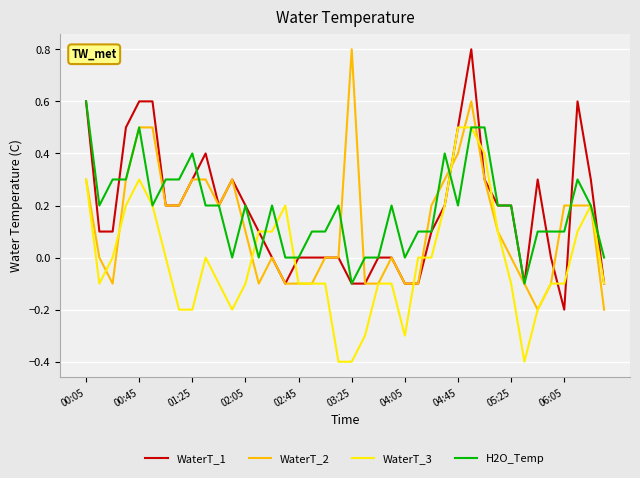

What is the minimum value for WaterT_3?

-0.4